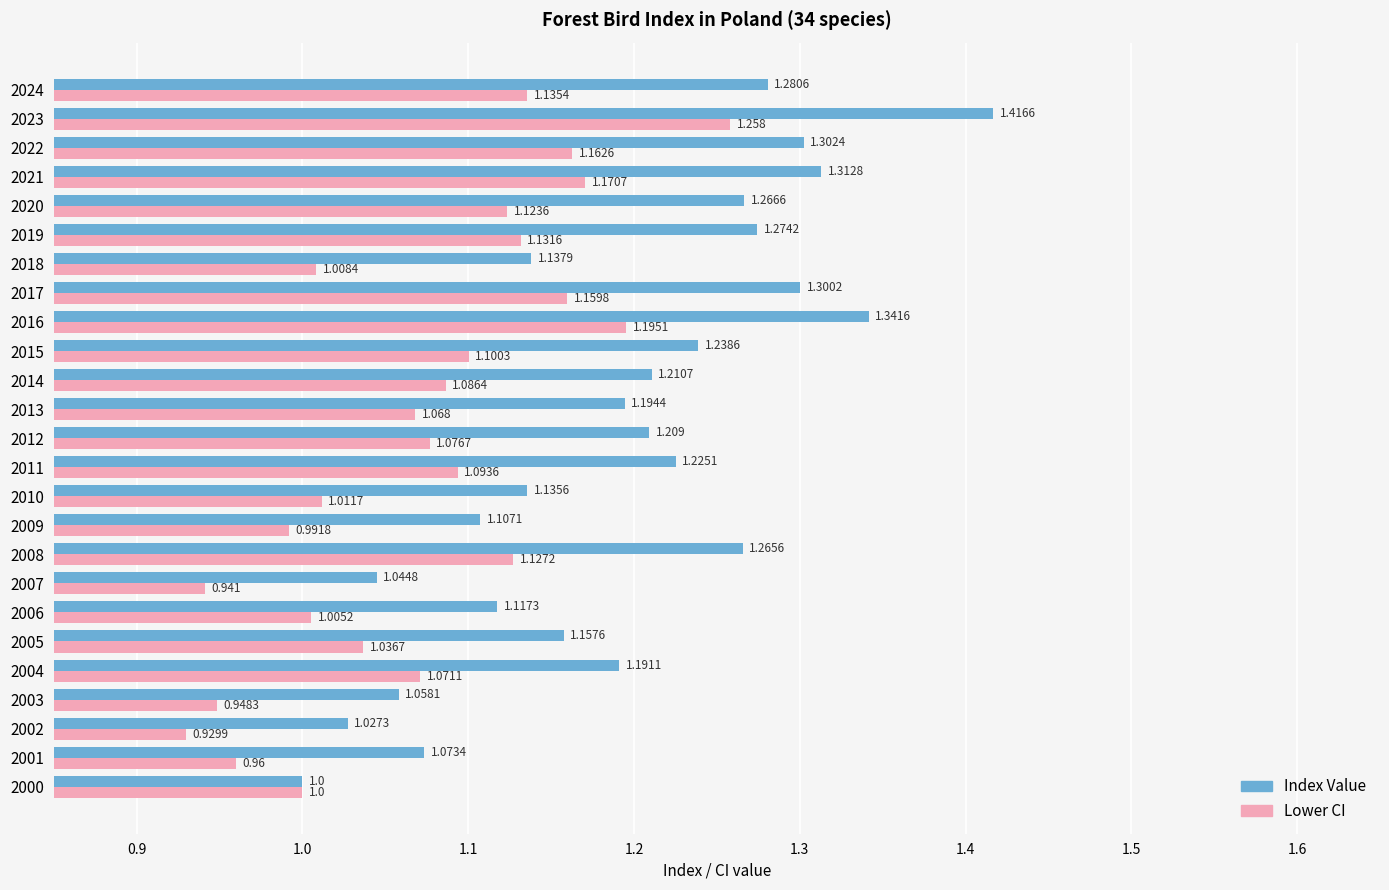

Which category has the highest value across all series?

2023